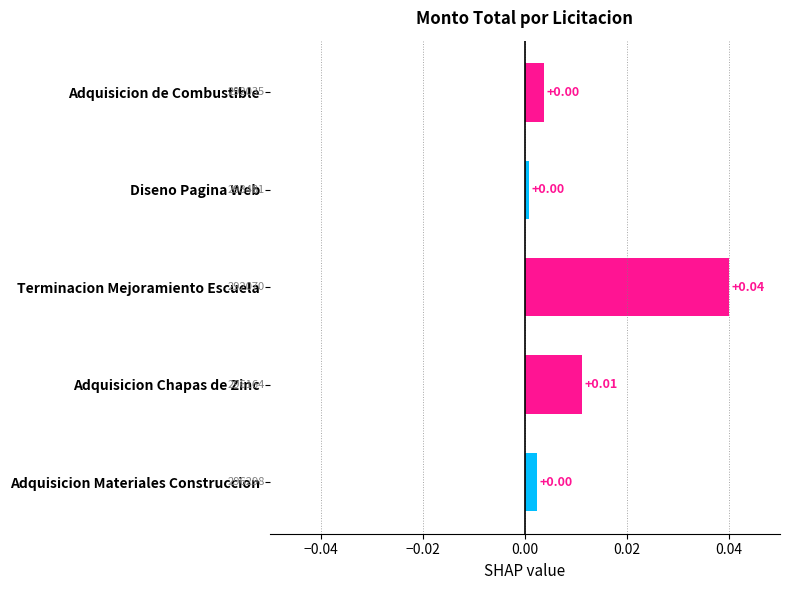

What is the label of the 4th bar from the top?

Adquisicion Chapas de Zinc